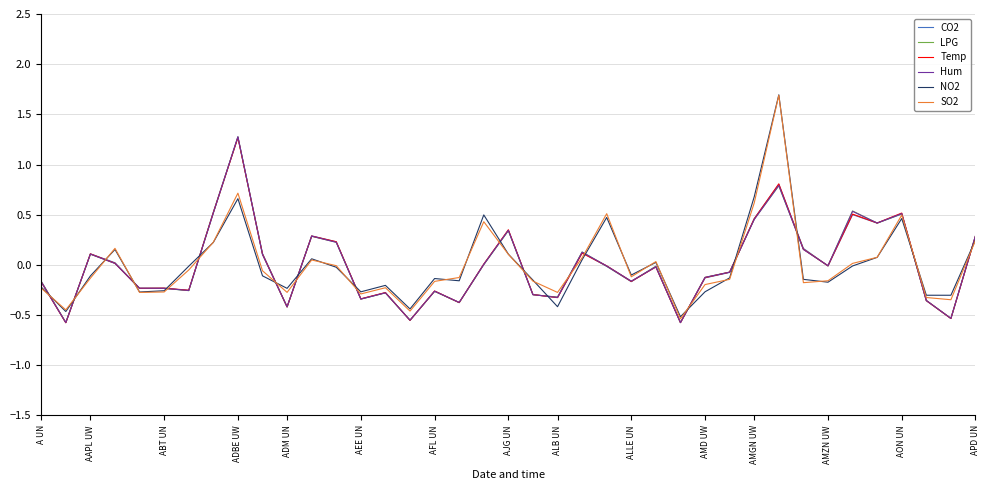

What are all the series names shown in the legend?

CO2, LPG, Temp, Hum, NO2, SO2